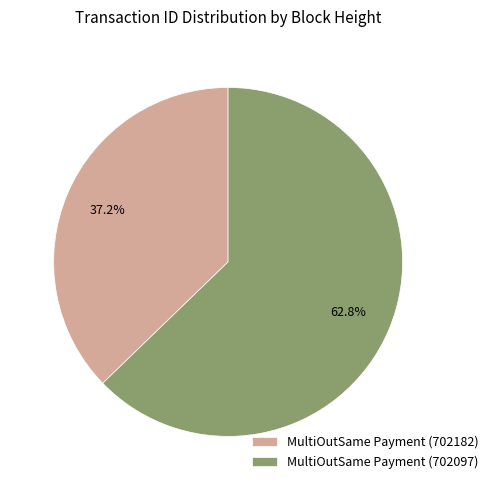

The MultiOutSame Payment (702097) slice represents 48% of the pie. True or false?

False